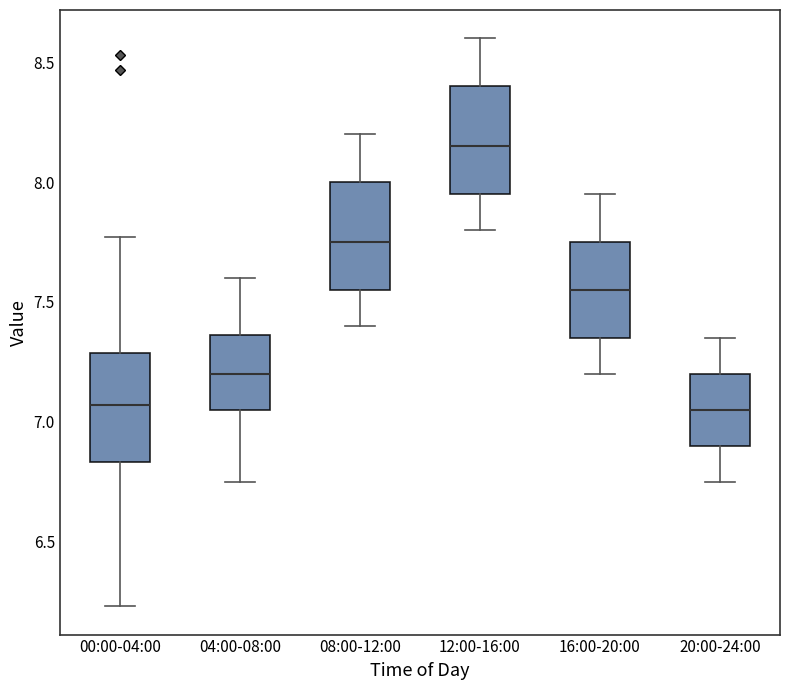

Reading left to right, read every box against the y-axis: the position of its median line, the range the box covers, and the ends of its whiskers. The values are not printed on the chart, so give them approximately, as read against the axis.

00:00-04:00: median 7.05, box 6.85 to 7.30, whiskers 6.25 to 7.75
04:00-08:00: median 7.20, box 7.05 to 7.35, whiskers 6.75 to 7.60
08:00-12:00: median 7.75, box 7.55 to 8.00, whiskers 7.40 to 8.20
12:00-16:00: median 8.15, box 7.95 to 8.40, whiskers 7.80 to 8.60
16:00-20:00: median 7.55, box 7.35 to 7.75, whiskers 7.20 to 7.95
20:00-24:00: median 7.05, box 6.90 to 7.20, whiskers 6.75 to 7.35